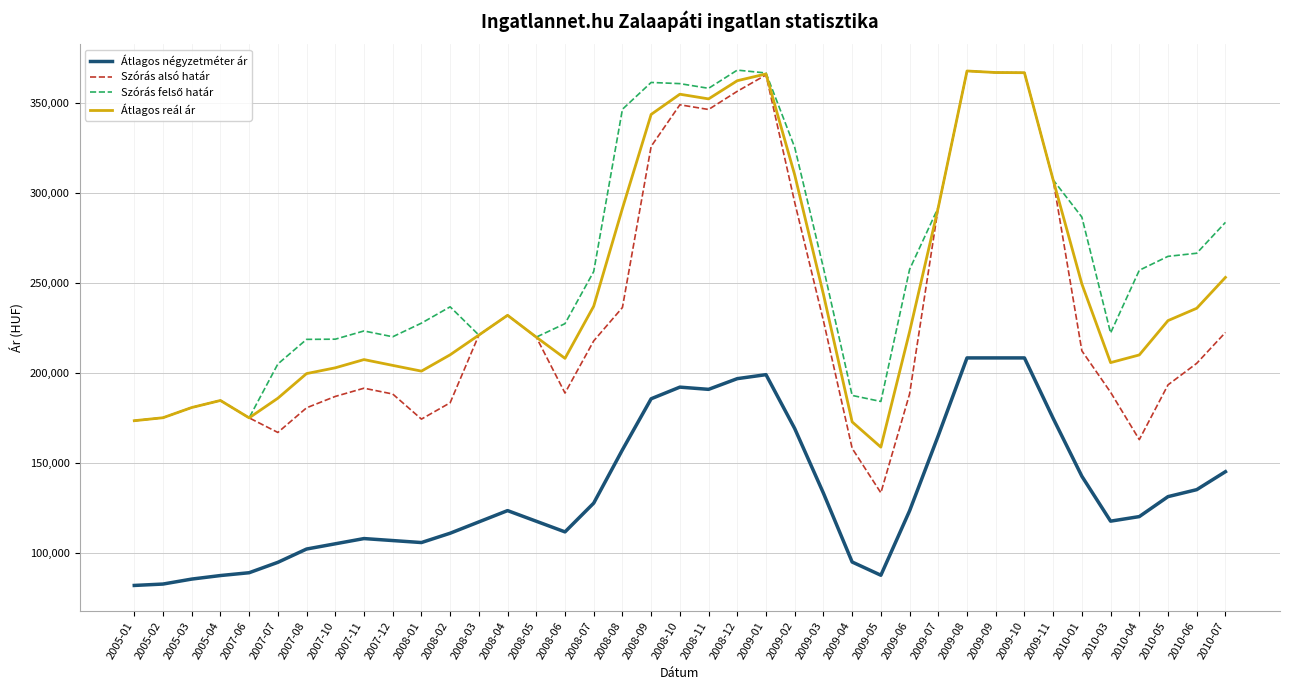

Is it true that Átlagos reál ár equals 173380 at 2005-01?

True